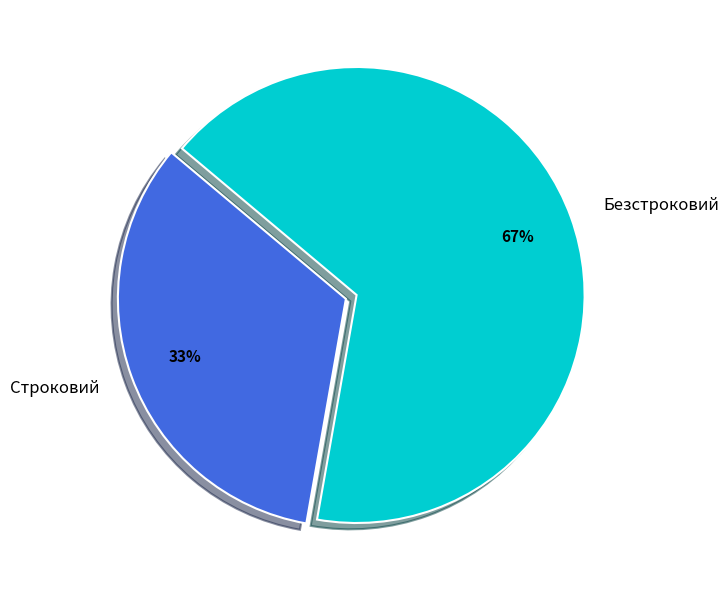

Count the number of slices in the pie.

2